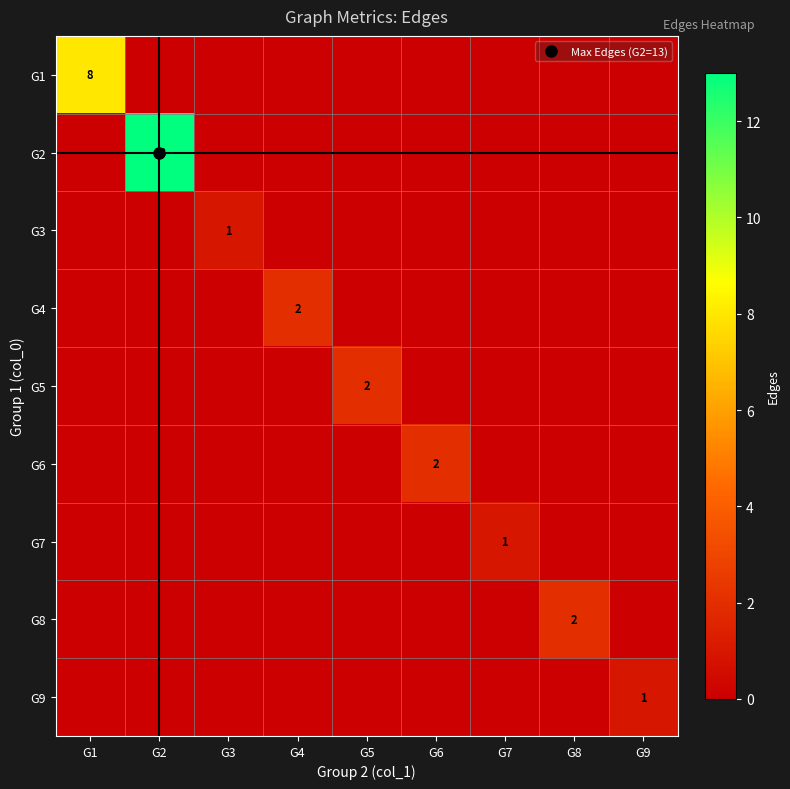

The G4 series shows 1 at G1. True or false?

False